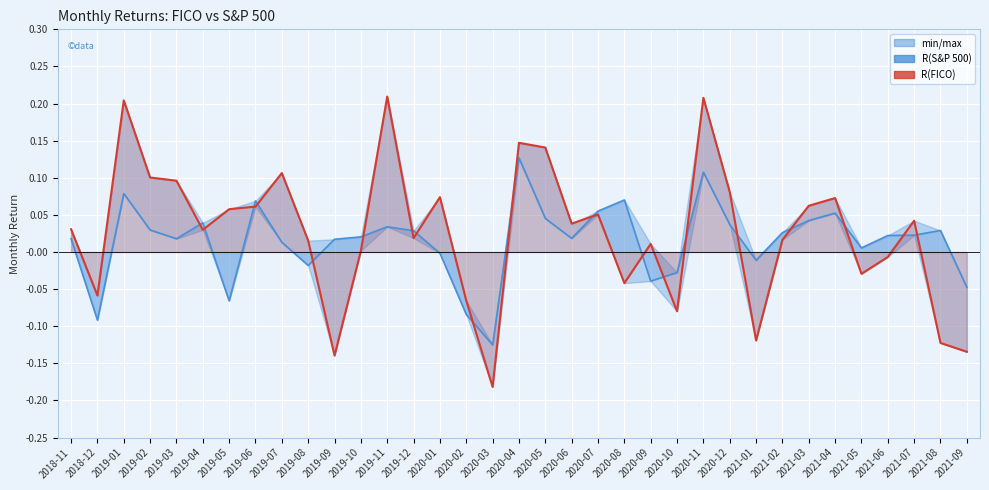

Reading left to right, extract all data points from this chart.

R(FICO): 0.0	-0.1	0.2	0.1	0.1	0.0	0.1	0.1	0.1	0.0	-0.1	0.0	0.2	0.0	0.1	-0.1	-0.2	0.1	0.1	0.0	0.1	-0.0	0.0	-0.1	0.2	0.1	-0.1	0.0	0.1	0.1	-0.0	-0.0	0.0	-0.1	-0.1
R(S&P 500): 0.0	-0.1	0.1	0.0	0.0	0.0	-0.1	0.1	0.0	-0.0	0.0	0.0	0.0	0.0	-0.0	-0.1	-0.1	0.1	0.0	0.0	0.1	0.1	-0.0	-0.0	0.1	0.0	-0.0	0.0	0.0	0.1	0.0	0.0	0.0	0.0	-0.0